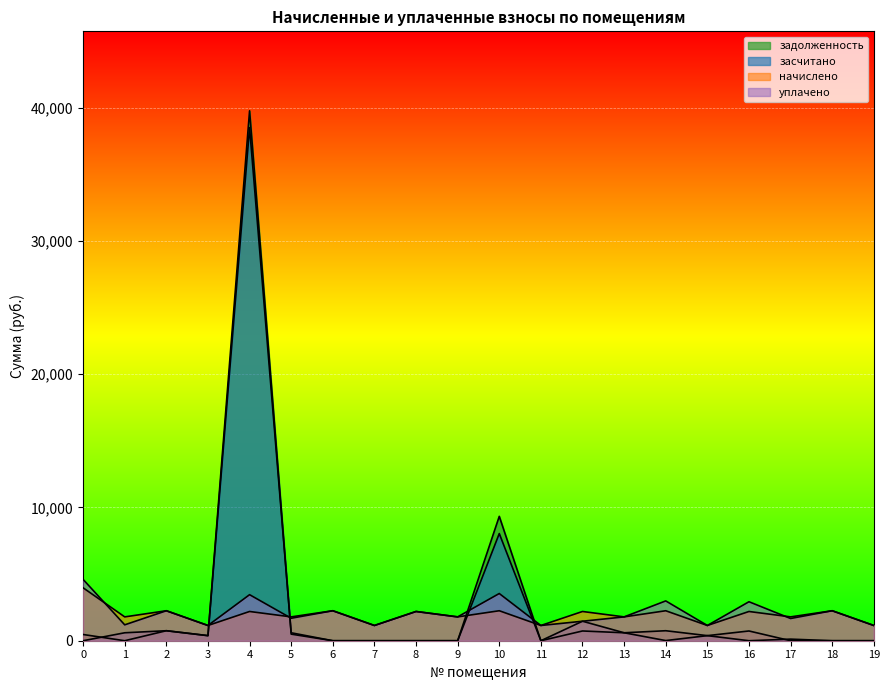

Reading right to left, list all the values displayed in this chart.

задолженность: 0.0	0.0	0.0	731.3	381.0	749.7	596.1	731.3	0.0	9332.4	0.0	0.0	0.0	0.0	494.5	39758.7	381.0	749.7	0.0	467.0
засчитано: 0.0	0.0	119.7	0.0	381.0	11.2	596.1	1462.5	0.0	8039.8	0.0	0.0	0.0	0.0	596.1	38497.7	381.0	749.7	596.1	0.0
начислено: 1143.0	2249.1	1788.2	2193.8	1143.0	2249.1	1788.2	2193.8	1143.0	2249.1	1788.2	2193.8	1143.0	2249.1	1788.2	2193.8	1143.0	2249.1	1788.2	3970.9
уплачено: 1143.0	2249.1	1668.5	2925.0	1143.0	2987.6	1788.2	1462.5	1143.0	3541.6	1788.2	2193.8	1143.0	2249.1	1686.7	3454.8	1143.0	2249.1	1192.1	4600.0